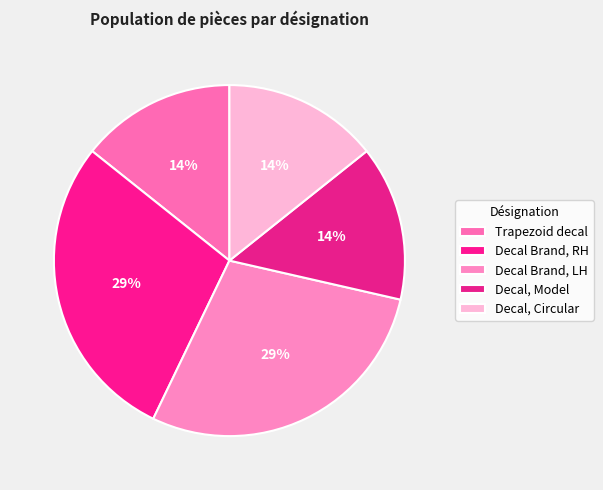

Is the sum of Decal Brand, LH and Decal, Circular greater than half?

No